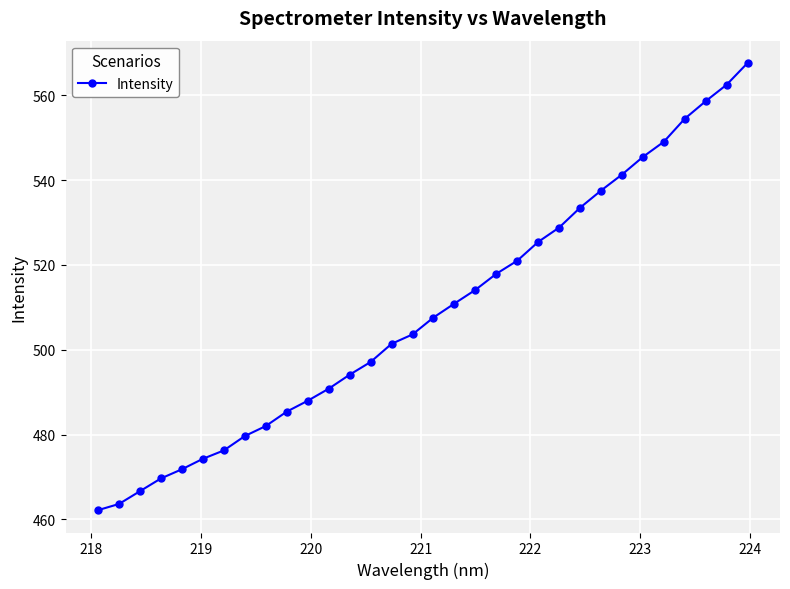

True or false: the data has more than 2 interior local peaks.

False